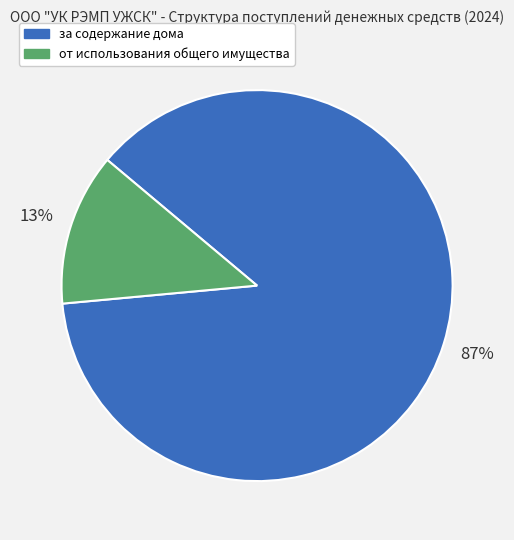

How many segments does this pie chart have?

2